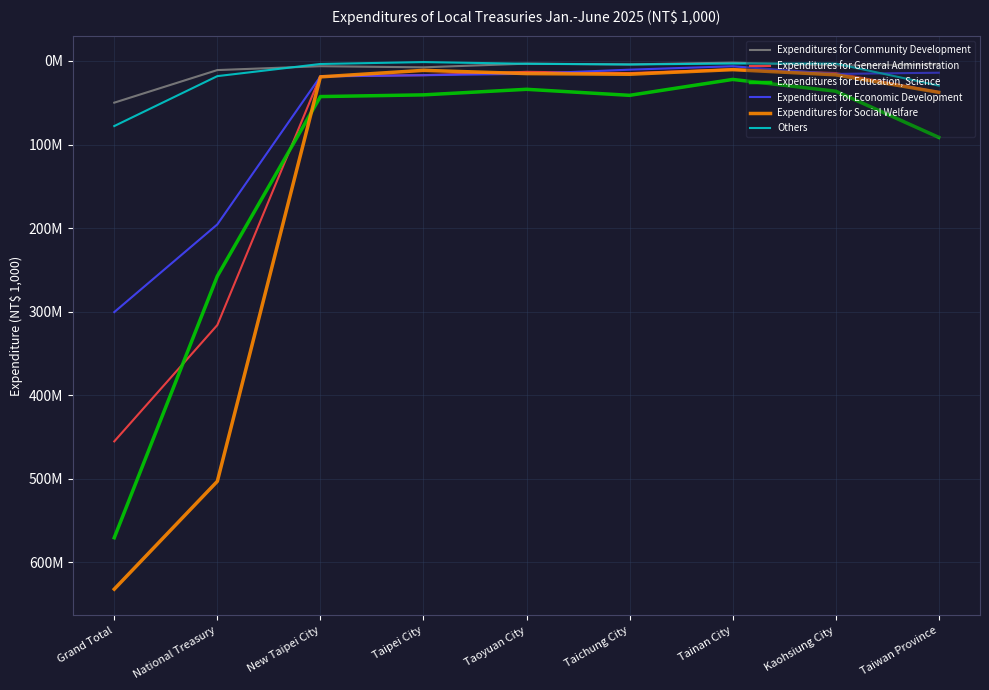

Does the chart have visible grid lines?

Yes